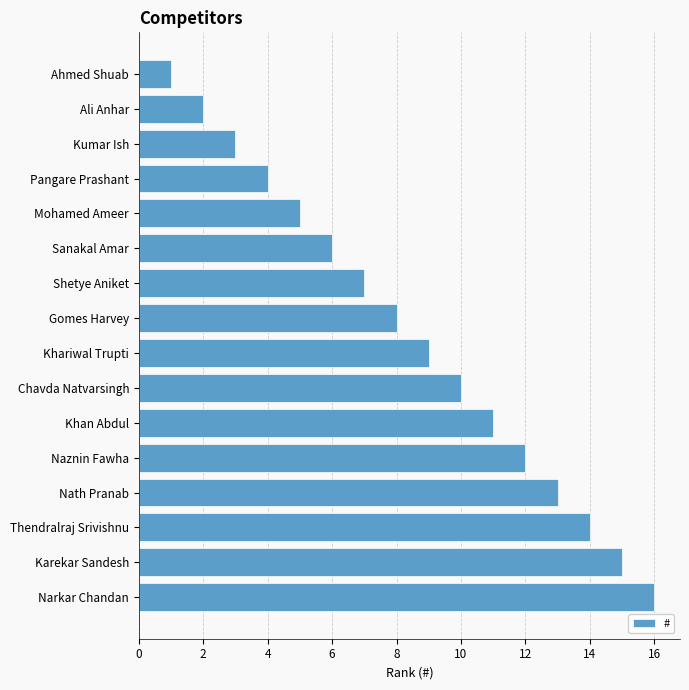

What is the maximum value shown in the chart?

16